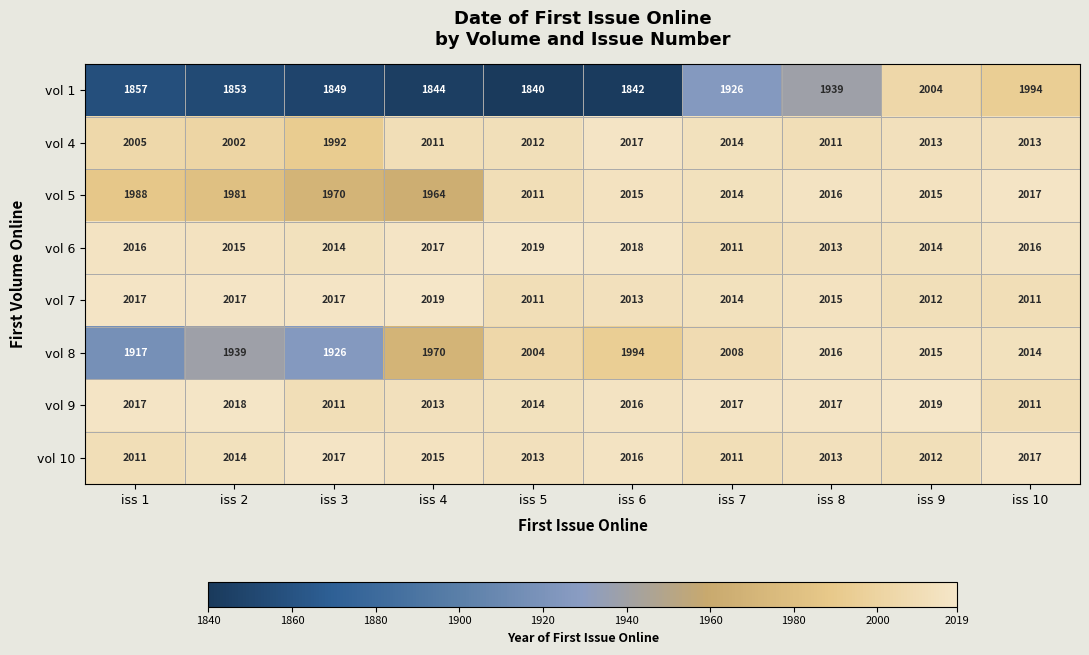

True or false: vol 1 has a value of 2656 at iss 1.

False